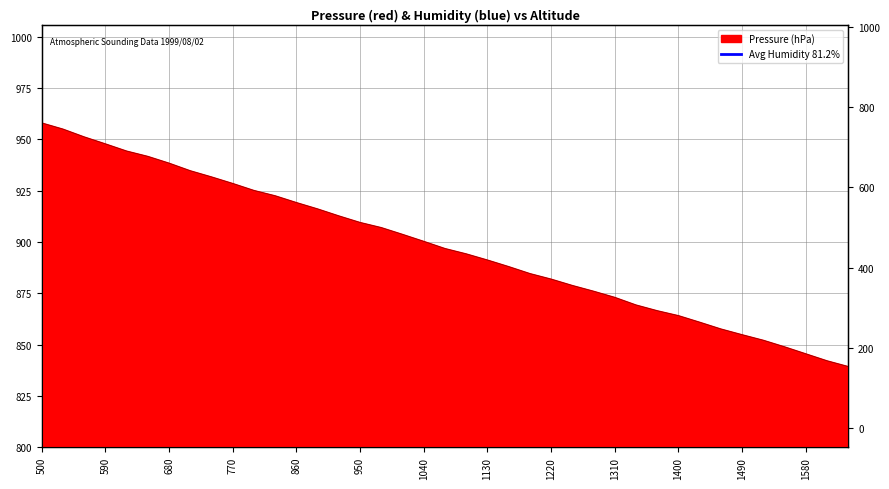

List the labels in order of value, largest first.

500, 530, 560, 590, 620, 650, 680, 710, 740, 770, 800, 830, 860, 890, 920, 950, 980, 1010, 1040, 1070, 1100, 1130, 1160, 1190, 1220, 1250, 1280, 1310, 1340, 1370, 1400, 1430, 1460, 1490, 1520, 1550, 1580, 1610, 1640